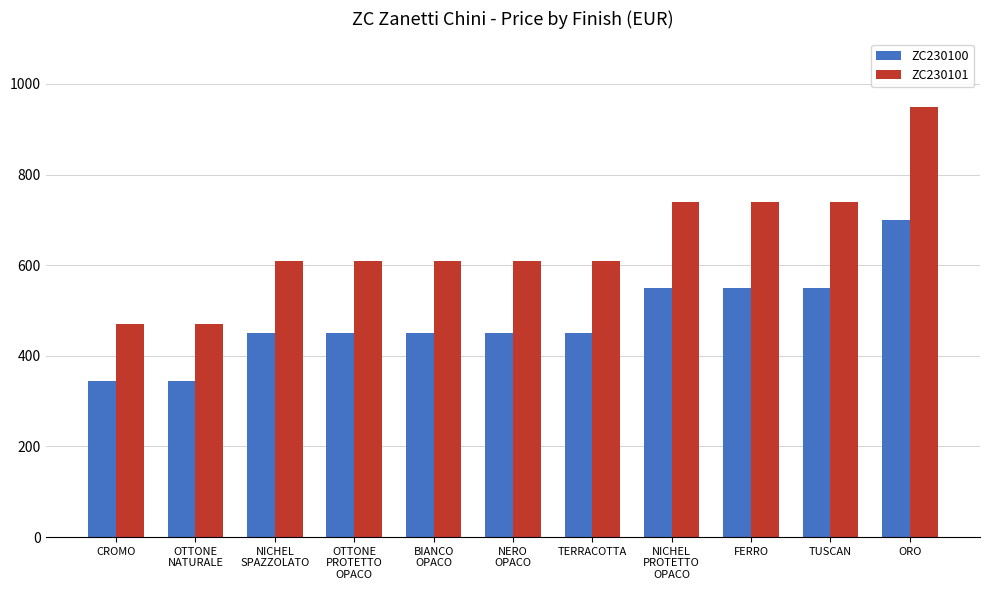

Is the value of ZC230100 at FERRO greater than the value of ZC230101 at TUSCAN?

No